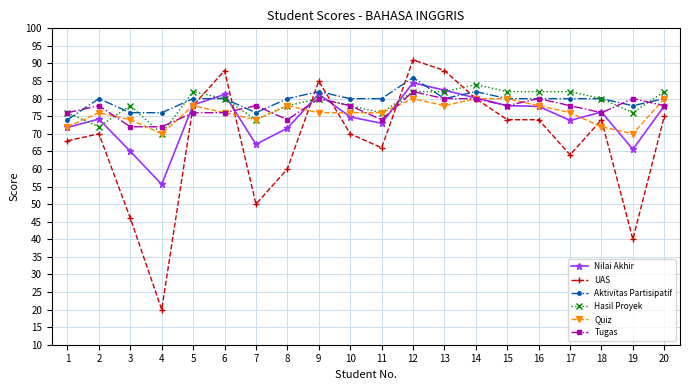

The value of UAS at 18 is 115.5. True or false?

False